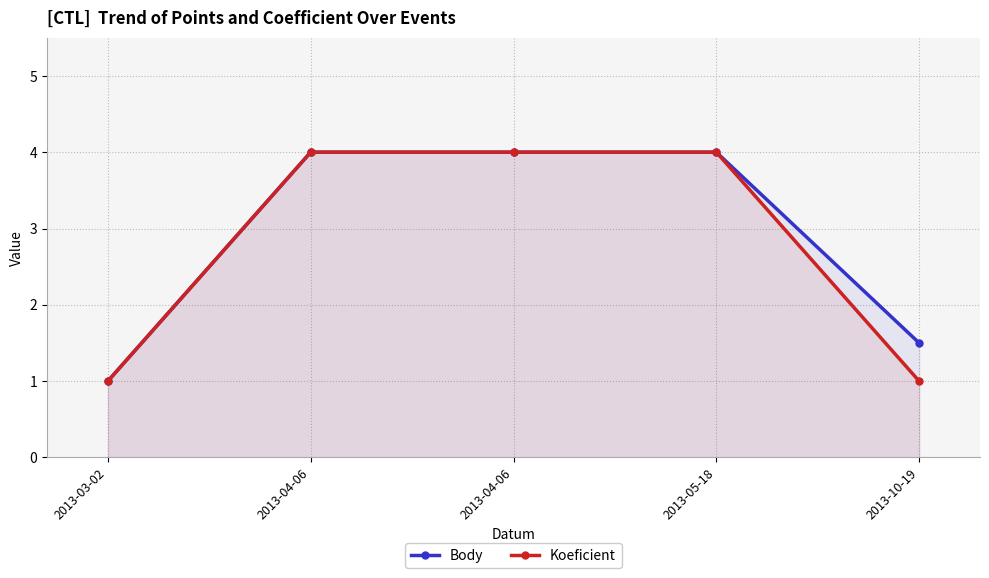

The value of Koeficient at 2013-04-06 is 4.0. True or false?

True